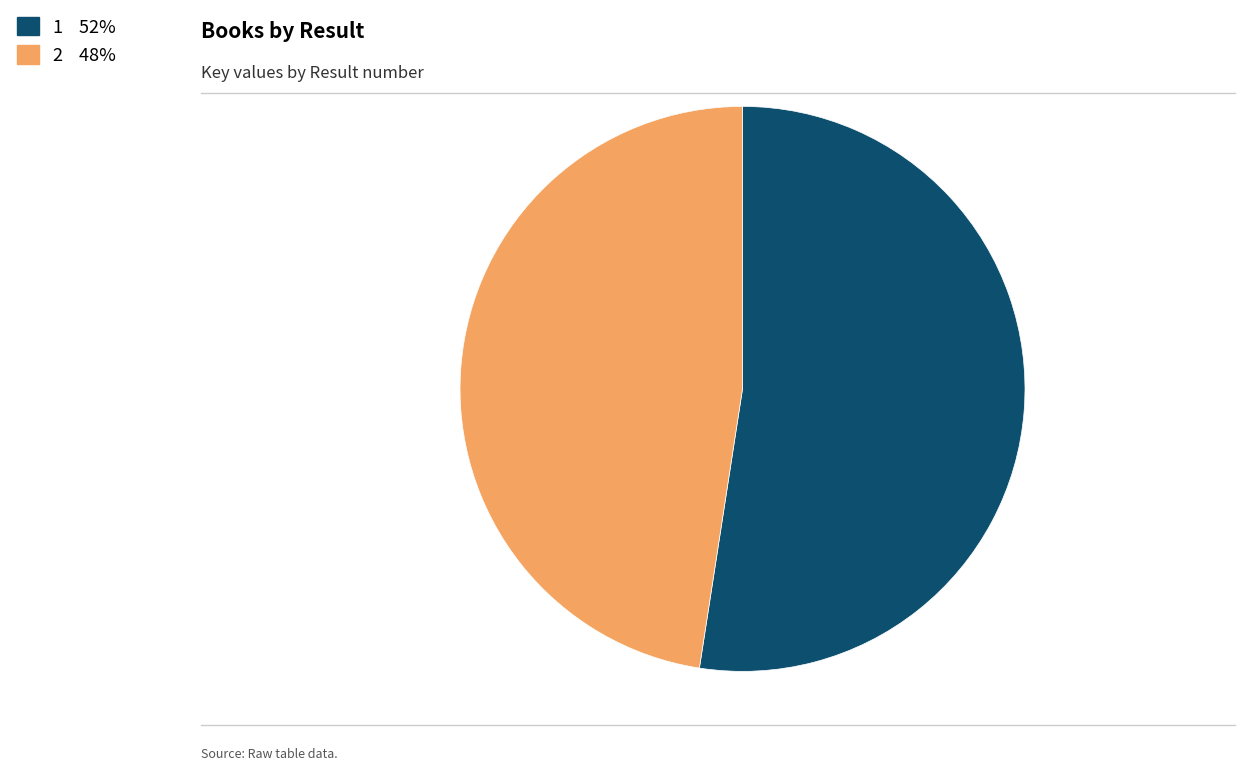

Rank the categories by value from highest to lowest.

1, 2